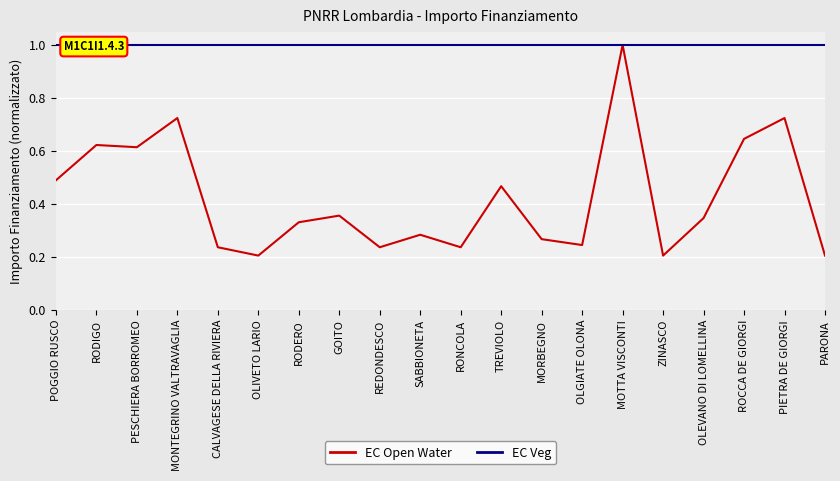

Is it true that EC Open Water equals 0.2 at REDONDESCO?

True